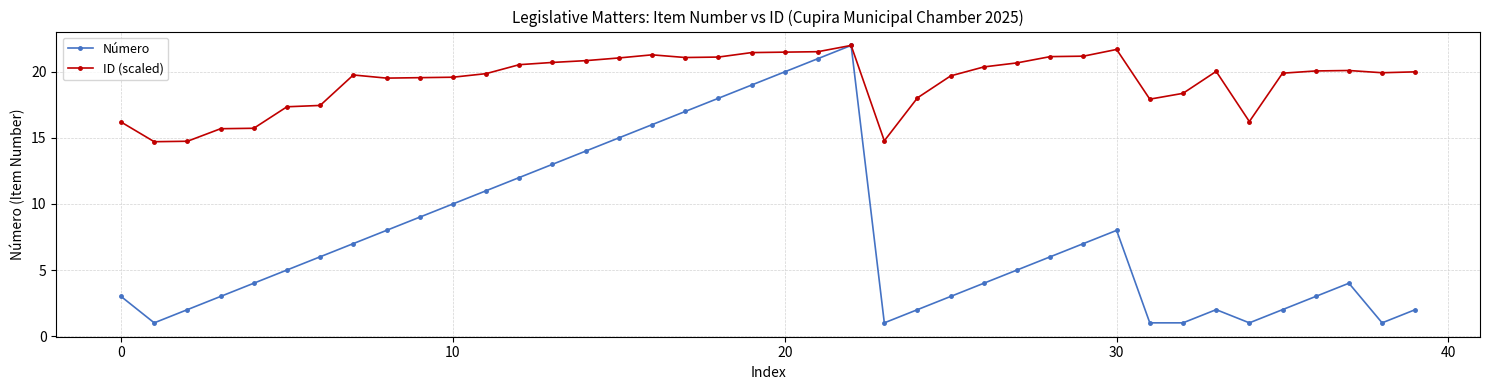

Which series has the widest spread of values?

Número